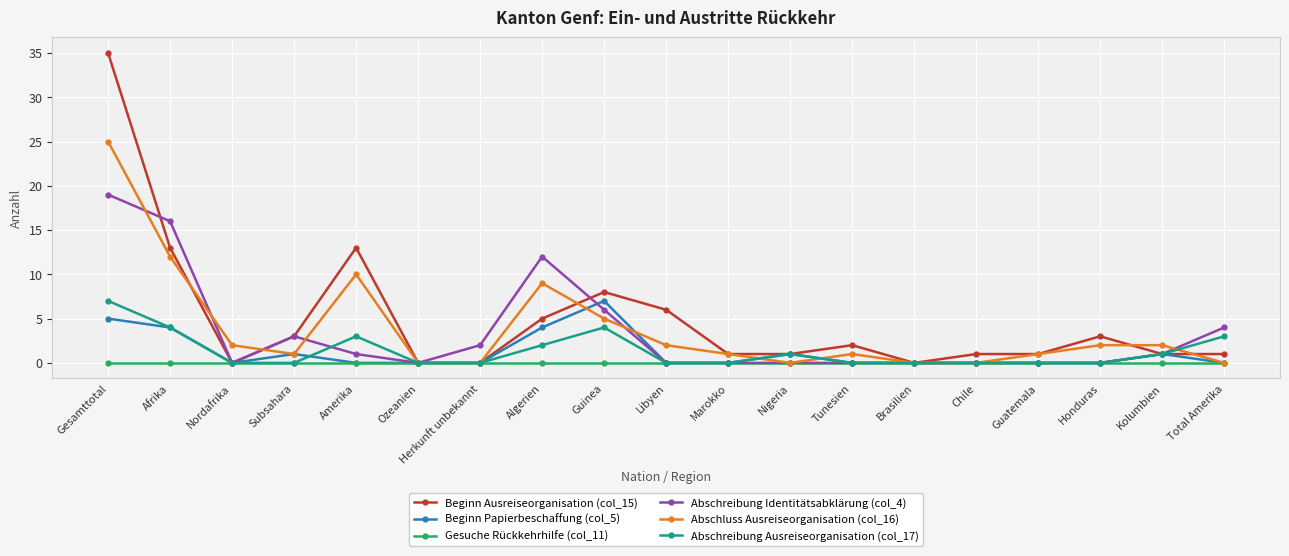

True or false: Abschluss Ausreiseorganisation (col_16) has more than 1 points higher than both neighbors.

True